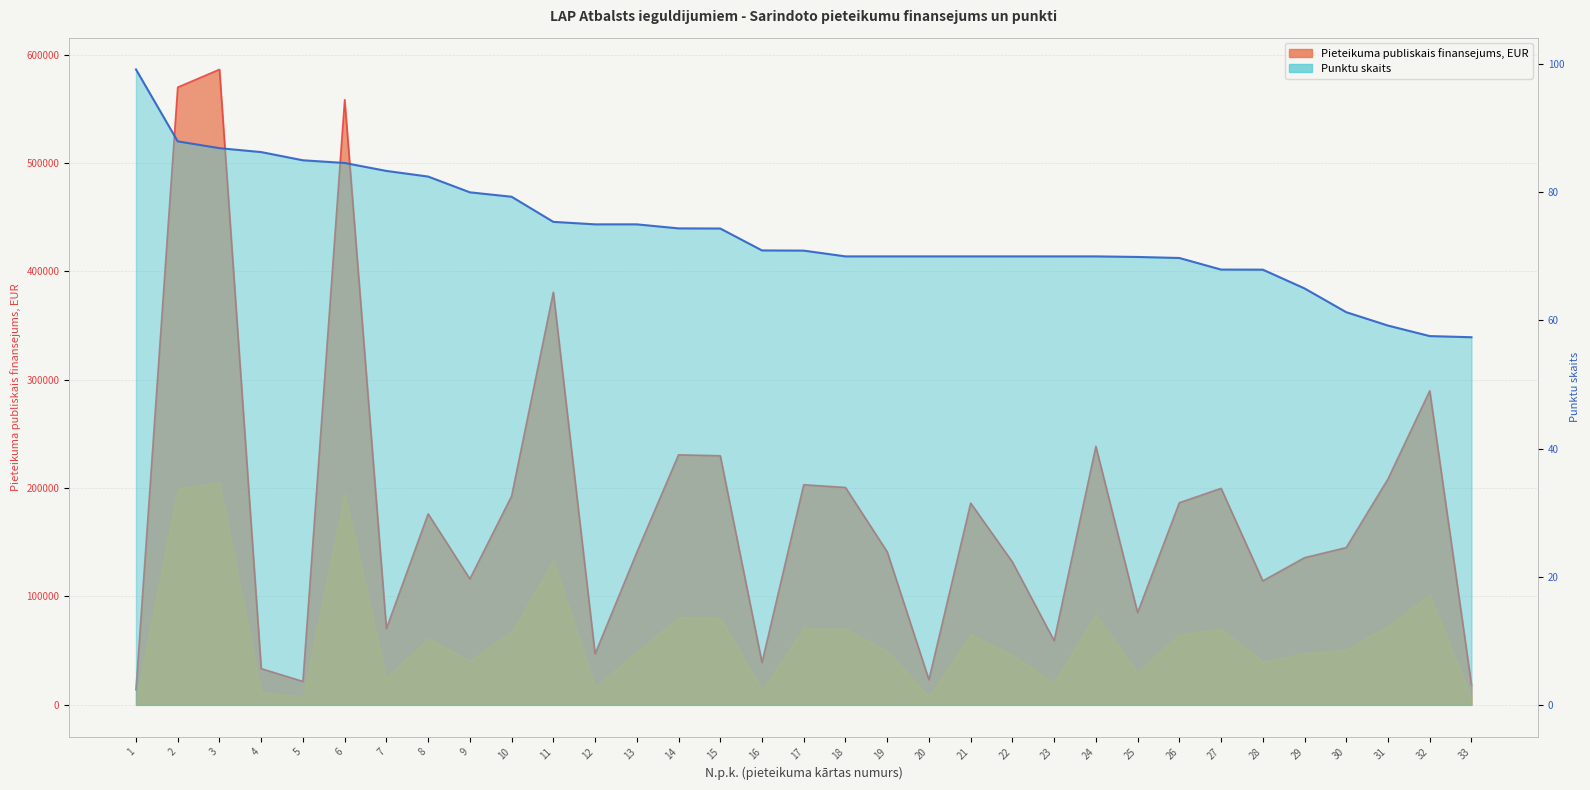

Is it true that Pieteikuma publiskais finansejums, EUR equals 569995.4 at 2?

True